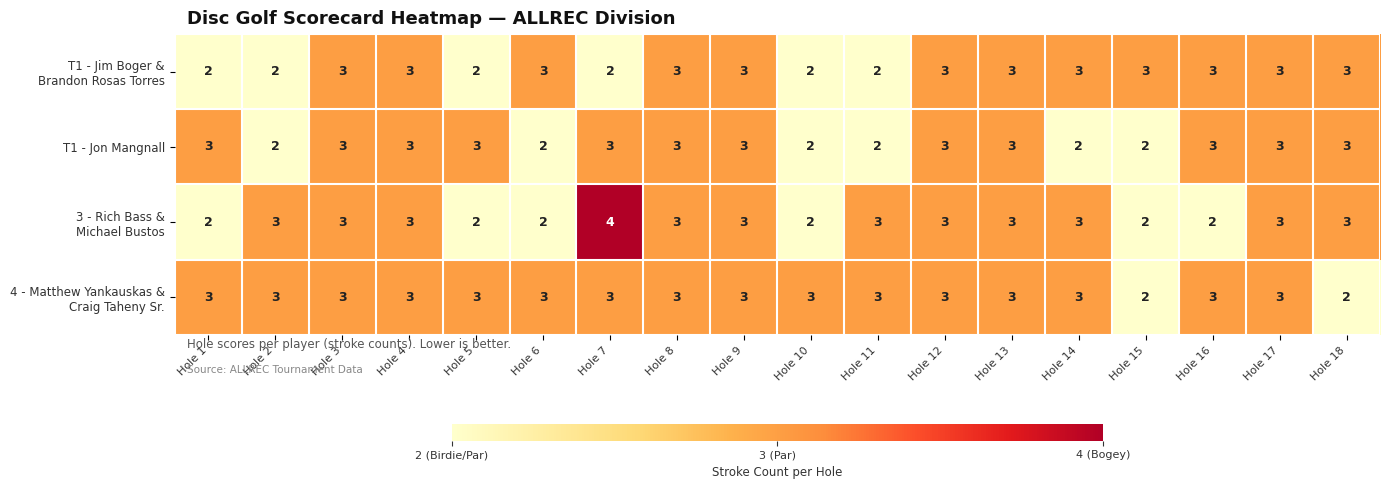

What is the average value of the T1 - Jon Mangnall series?

3